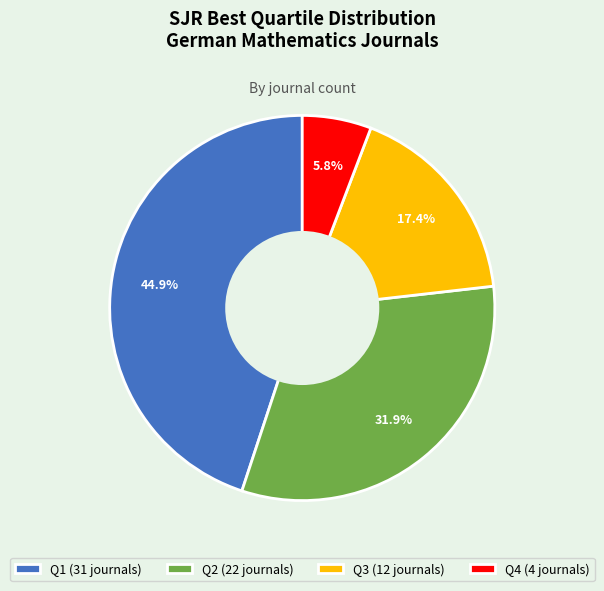

Between Q3 and Q2, which is larger?

Q2